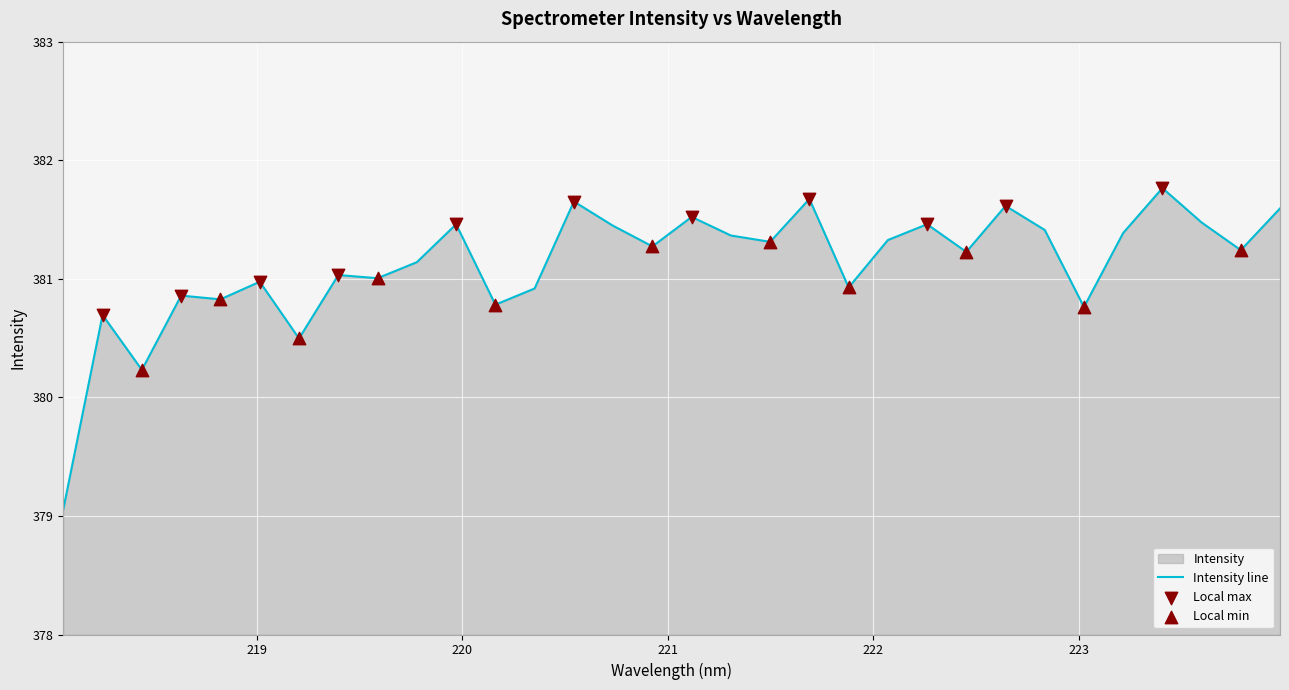

Between 219.9712 and 223.2172, which is larger?

219.9712